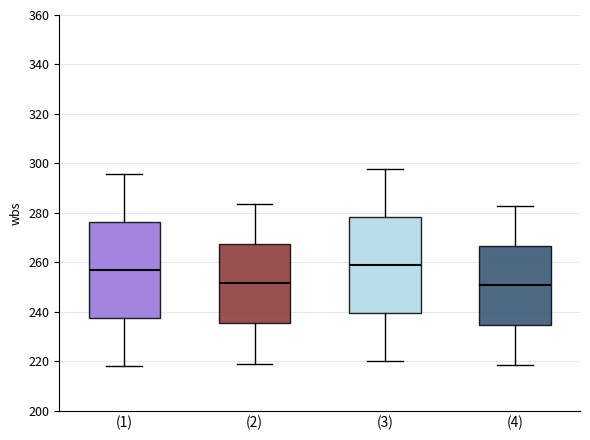

Where is the upper edge of the box for (2) on the y-axis? The values are not printed on the chart, so give them approximately, as read against the axis.

268